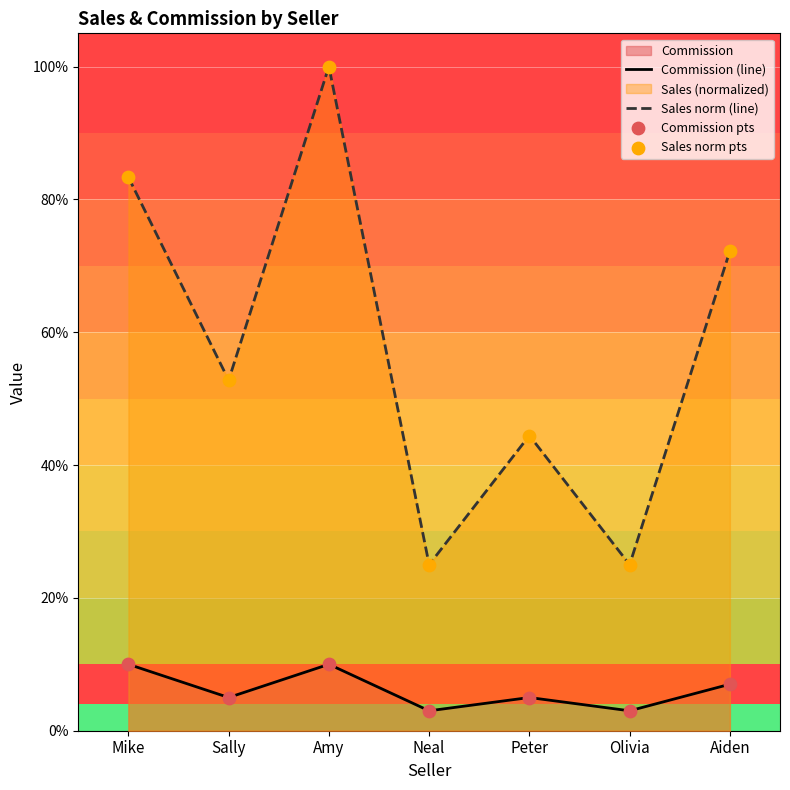

Which series reaches the maximum Y coordinate?

Sales norm (line)